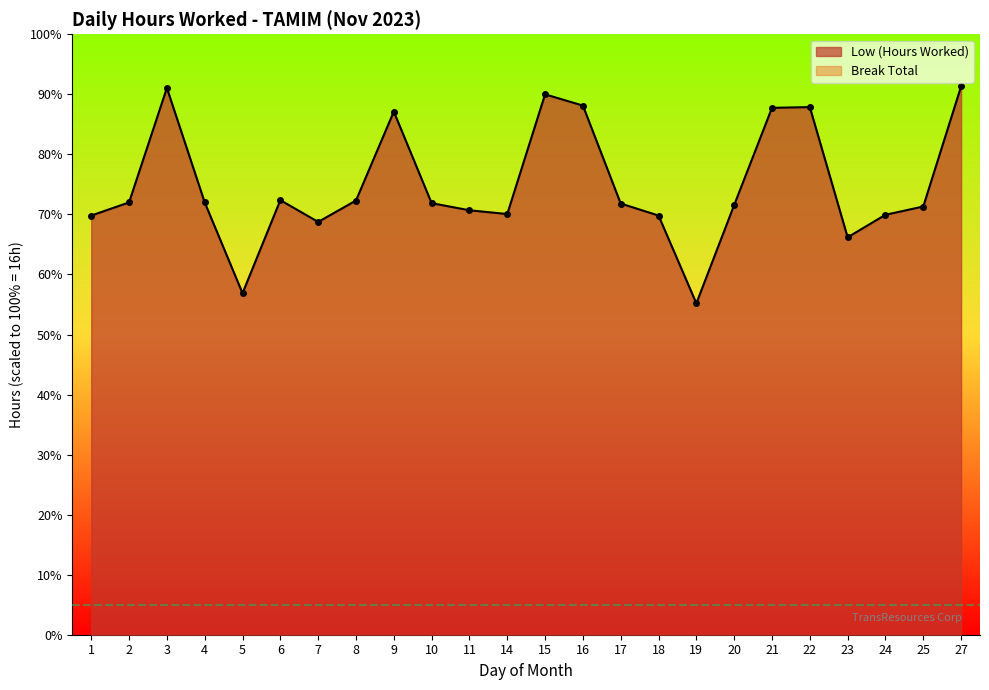

Which category has the highest value across all series?

27